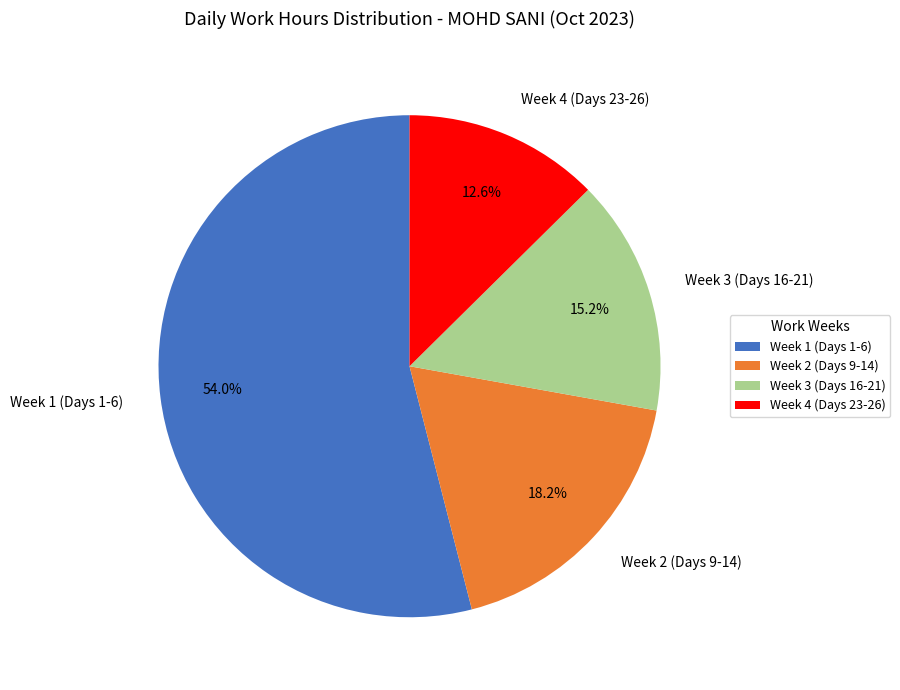

Rank the categories by value from highest to lowest.

Week 1 (Days 1-6), Week 2 (Days 9-14), Week 3 (Days 16-21), Week 4 (Days 23-26)